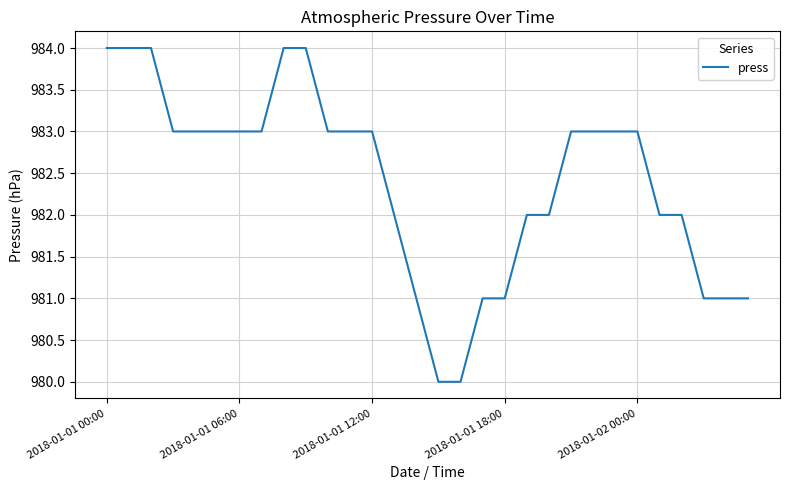

Count the number of data series in this chart.

1